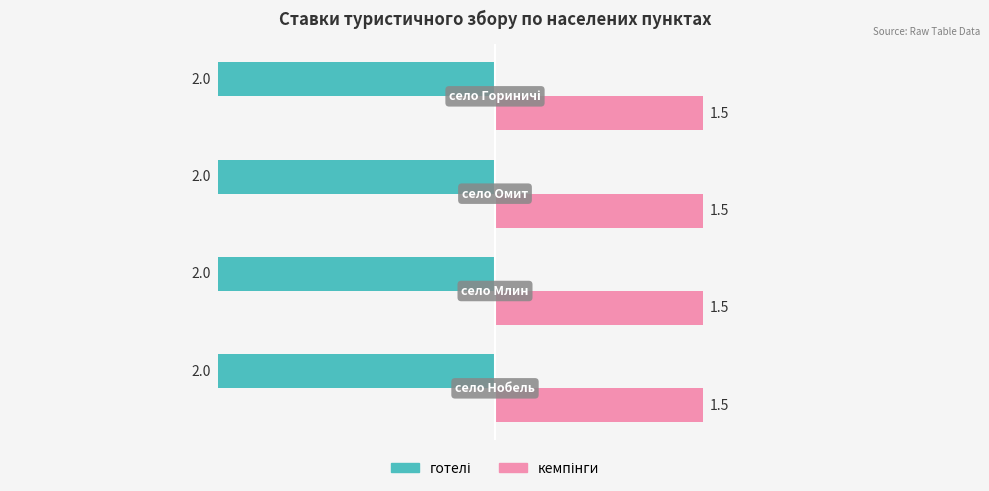

How many data points does each series have?

4